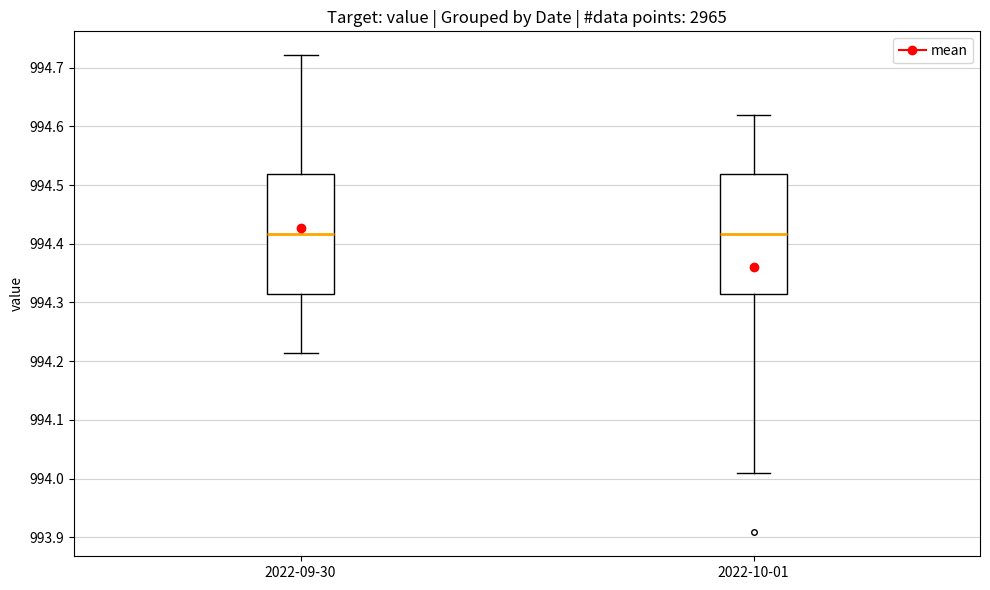

Where is the lower edge of the box for 2022-10-01 on the y-axis? The values are not printed on the chart, so give them approximately, as read against the axis.

994.31